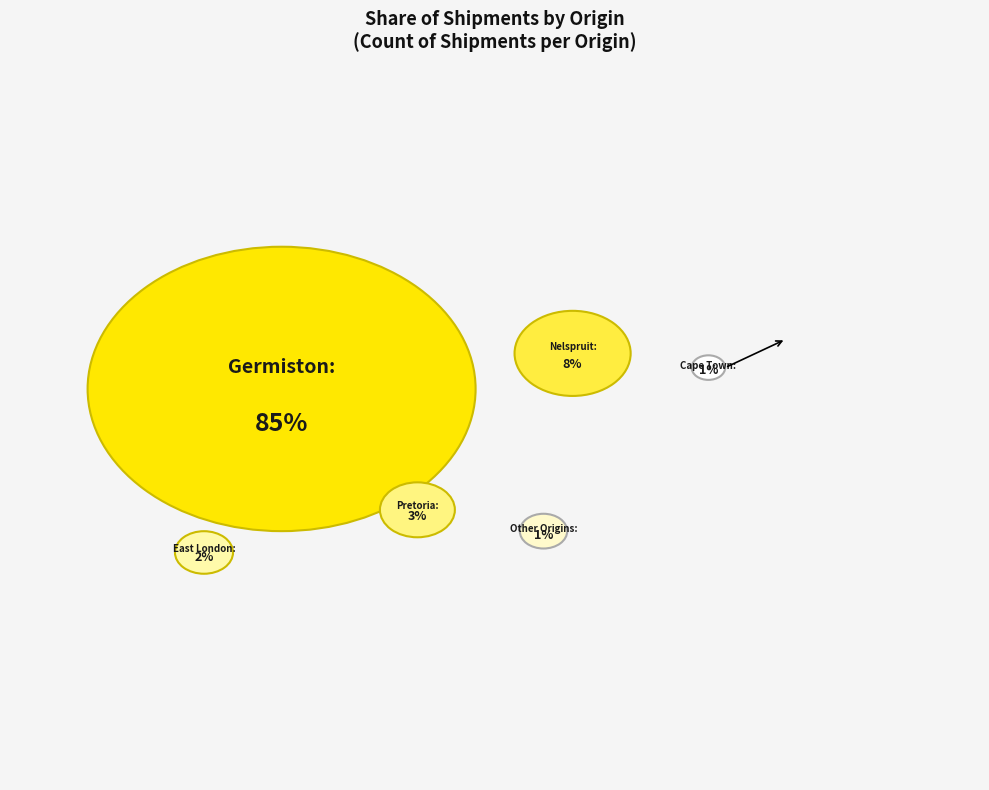

Do Nelspruit and Cape Town together represent more than half of the pie?

No